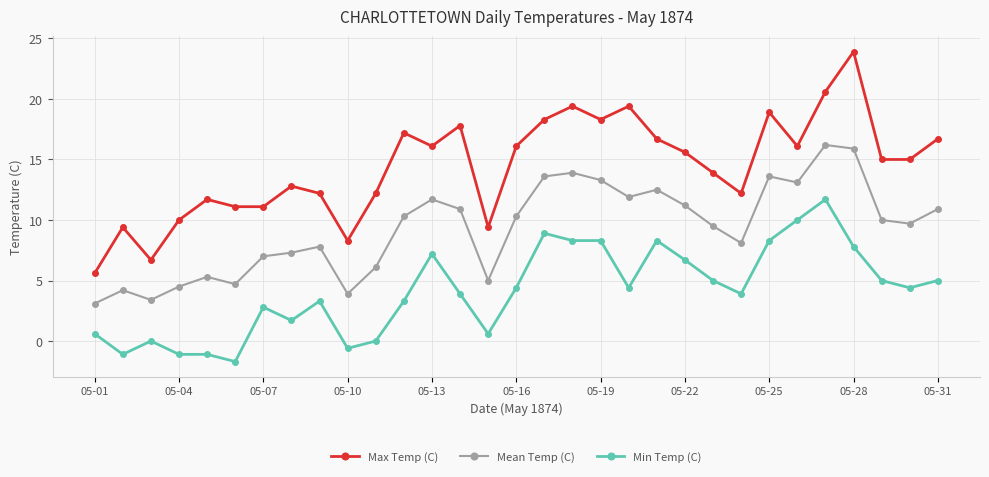

What is the value of the Min Temp (C) point at the 26th from the left?

10.0